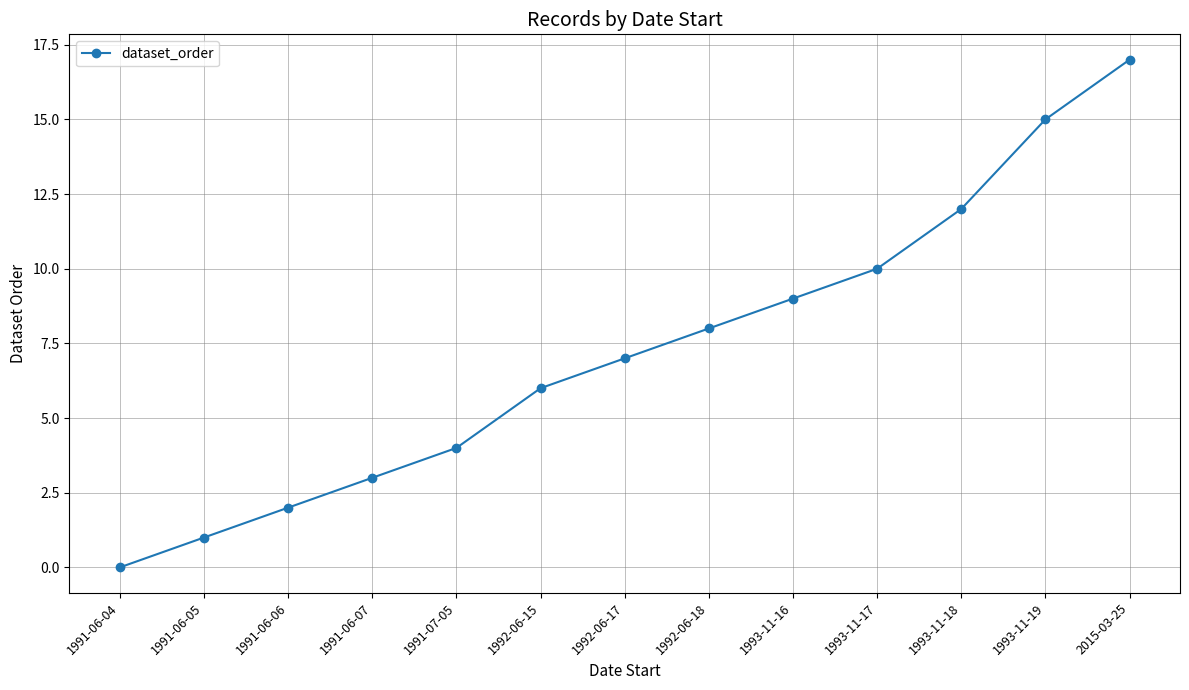

How many positive values are there?

12